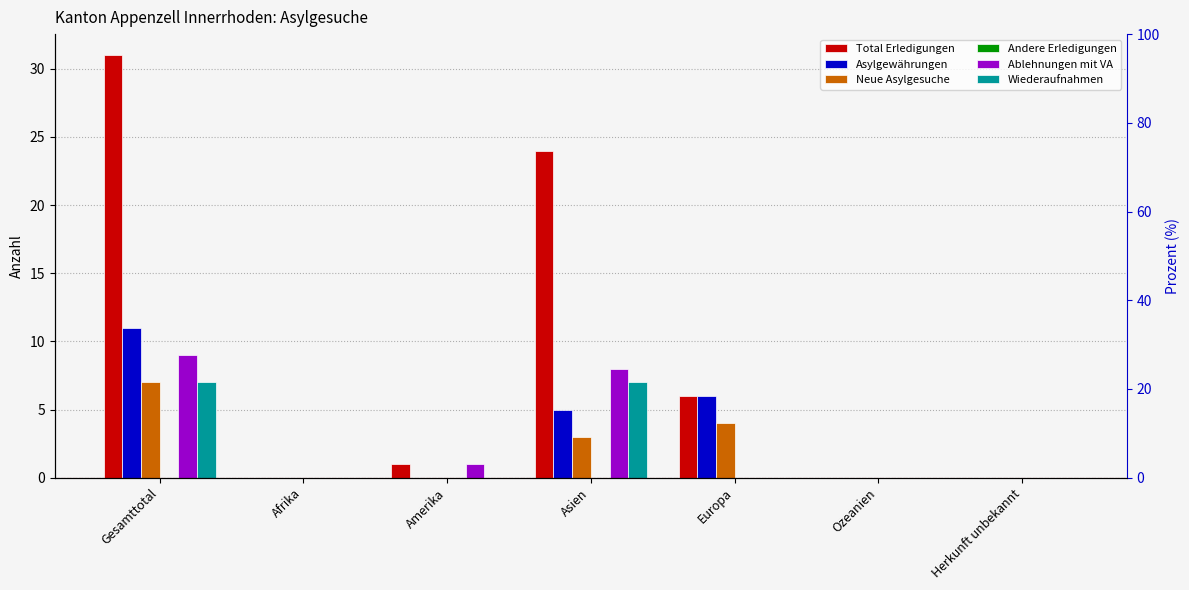

Is it true that Neue Asylgesuche equals -3 at Ozeanien?

False